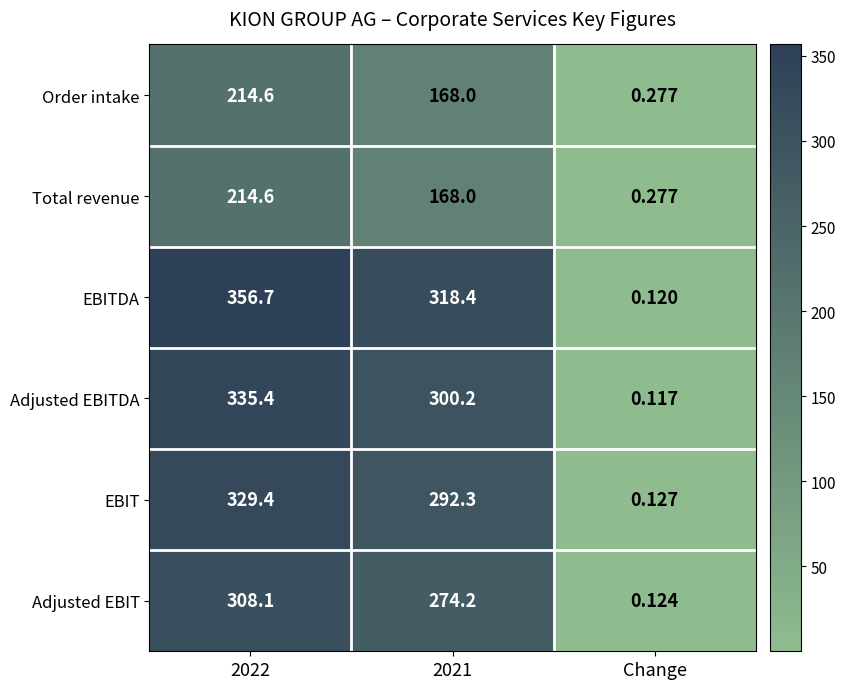

At which label does Adjusted EBIT reach its minimum?

Change